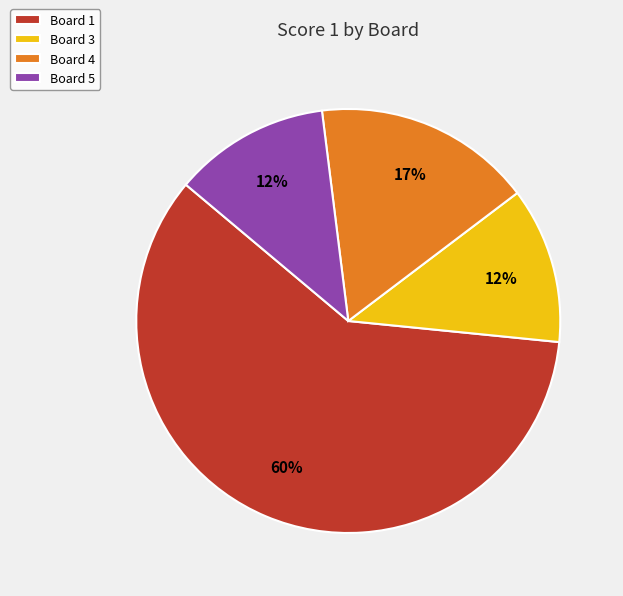

What is the majority slice?

Board 1